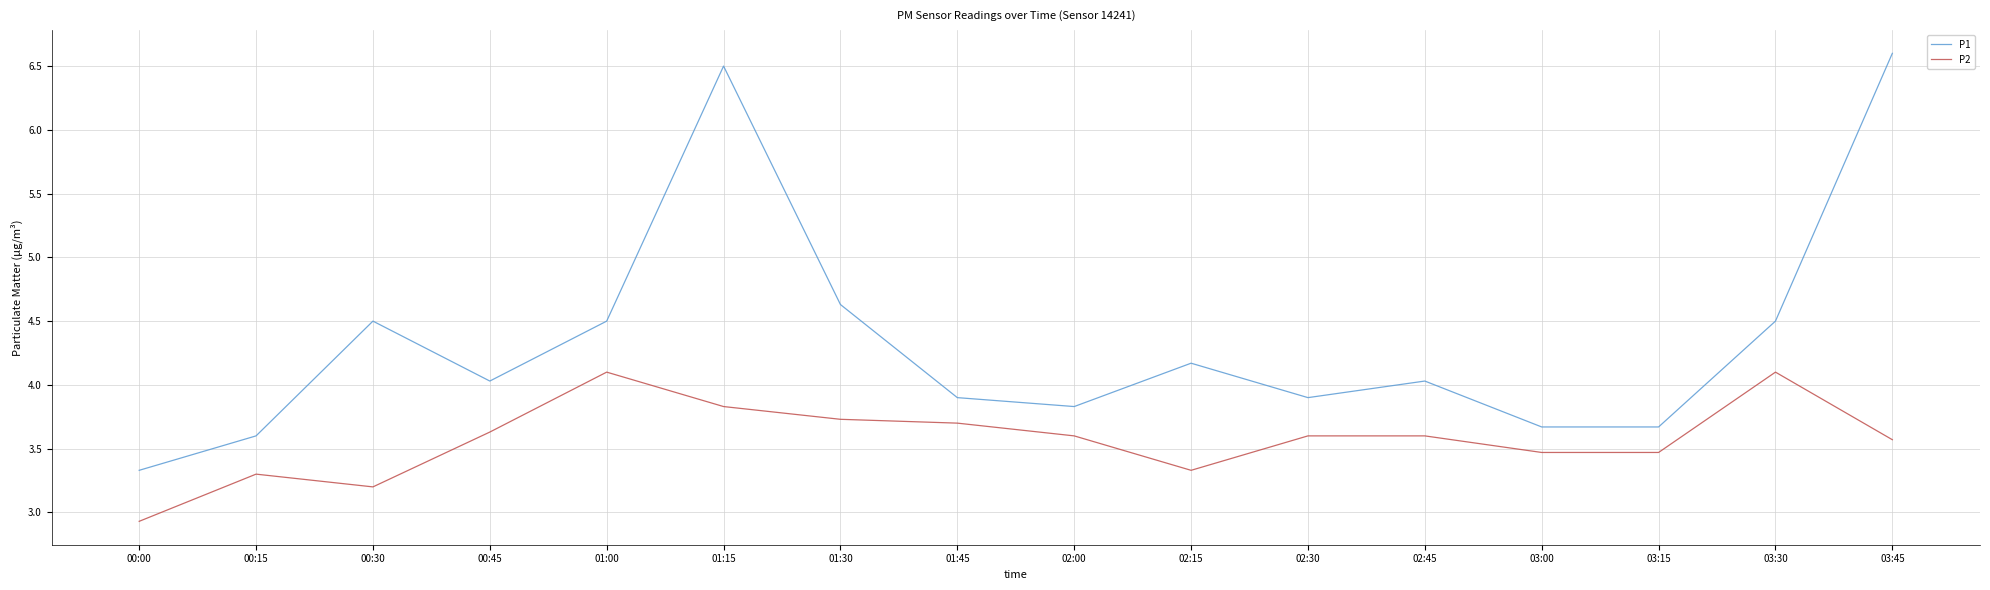

True or false: P2 and P1 cross at least once.

False